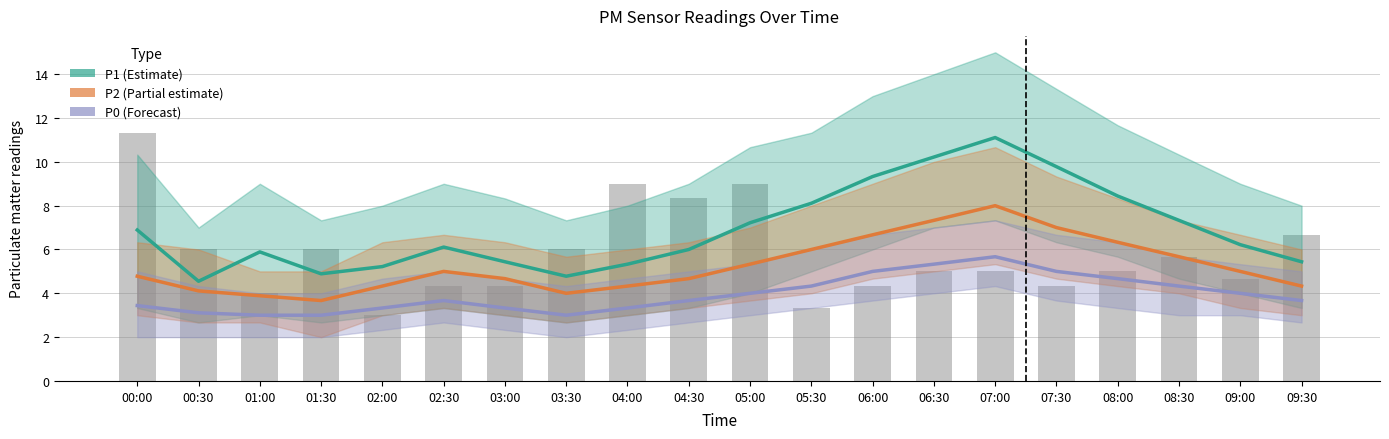

How many values in the P1 series are below 6?

8